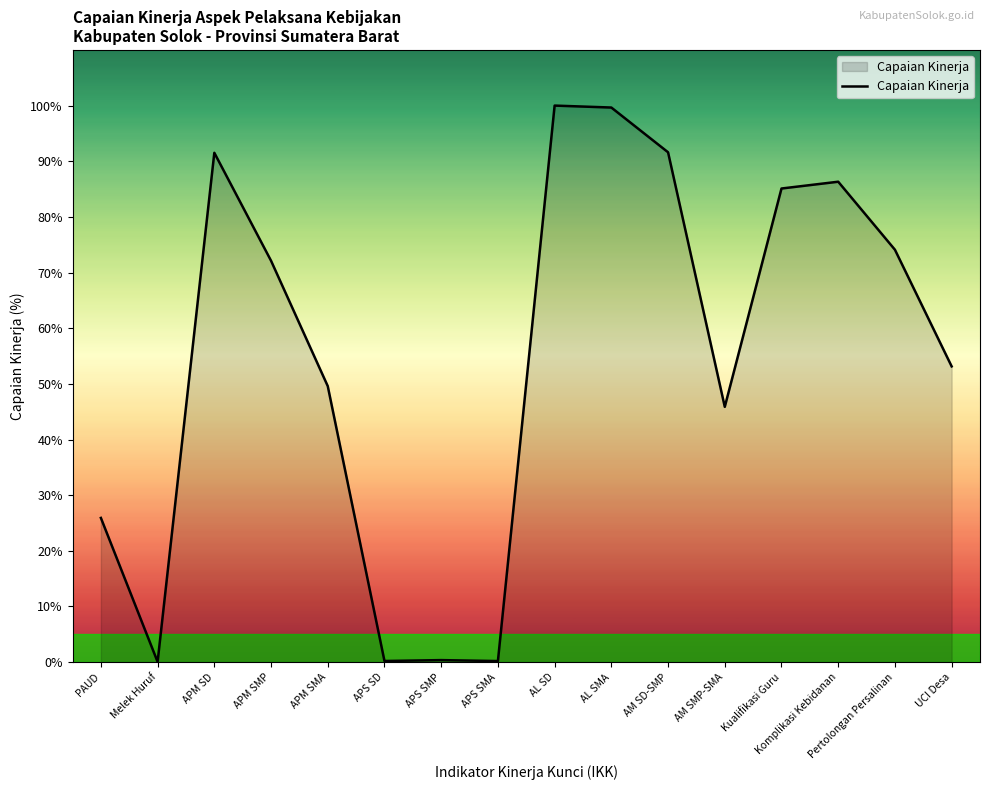

True or false: the data shows 0.2 at APS SD.

True